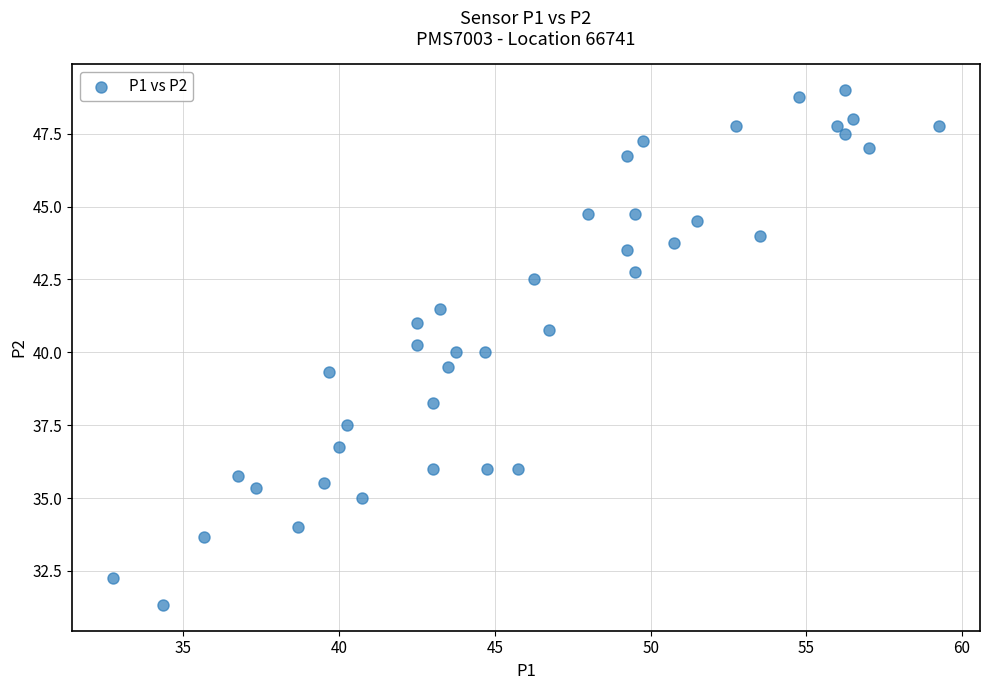

What is the range of Y values (max minus min)?

17.7